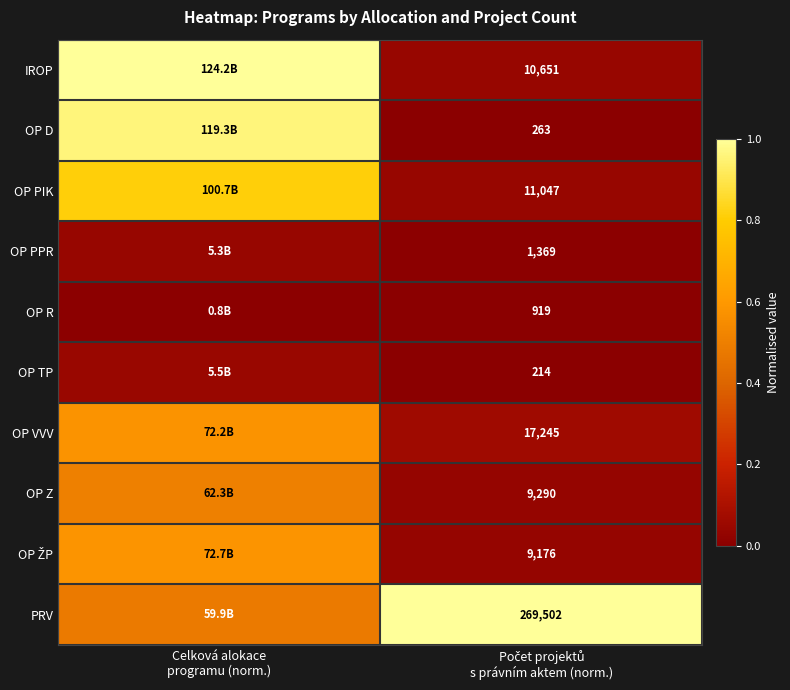

List the series in order of their peak value, lowest first.

OP R, OP PPR, OP TP, OP Z, OP VVV, OP ŽP, OP PIK, OP D, IROP, PRV